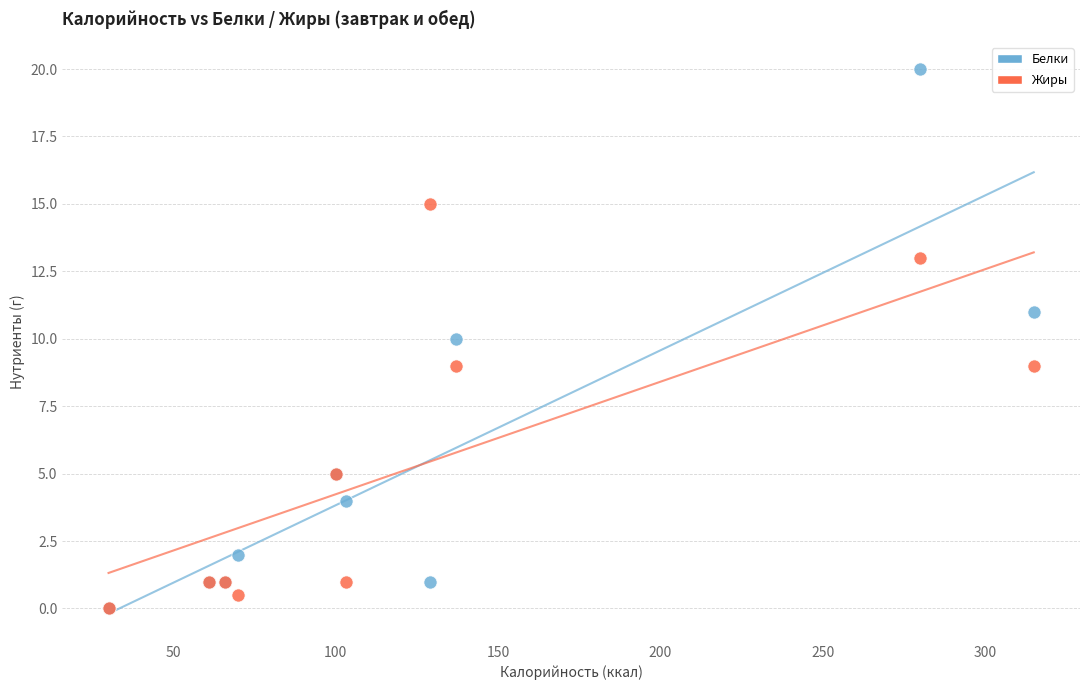

What are all the series names shown in the legend?

Белки, Жиры